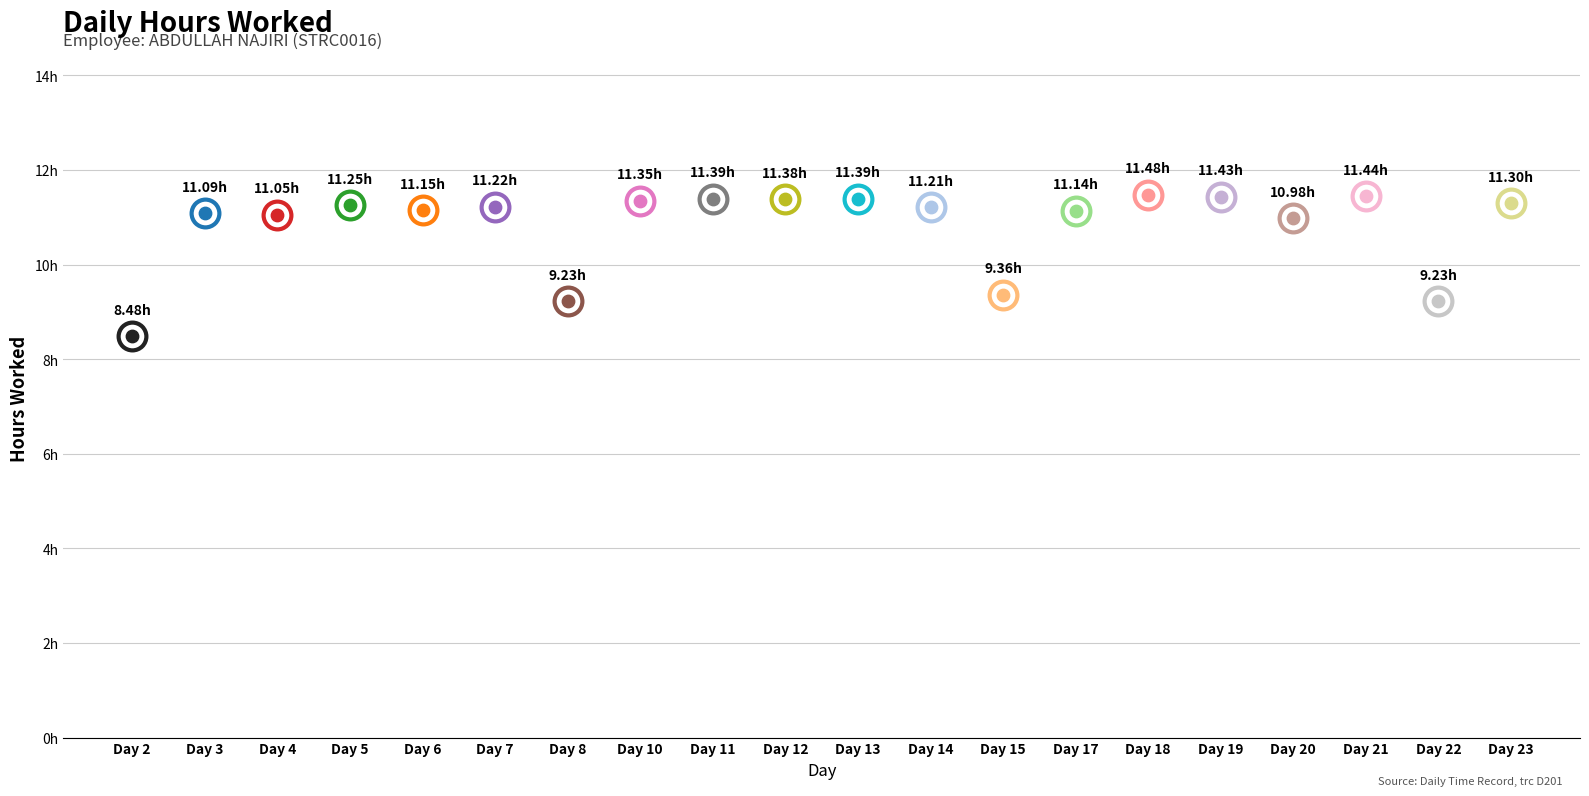

What is the change in value from Day 2 to Day 6?

+2.7